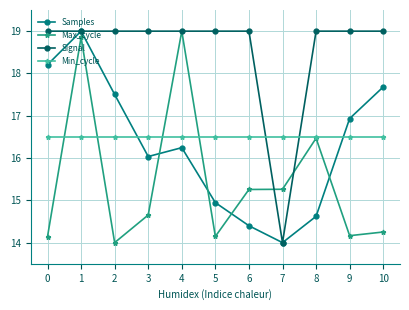

In Samples, how many points are lower than both neighbors (excluding endpoints)?

2